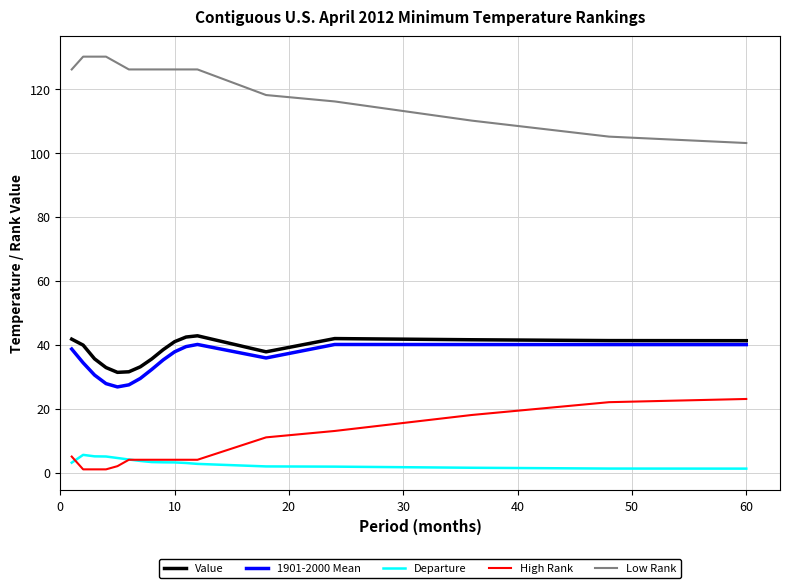

Which series has the largest total across all categories?

Low Rank